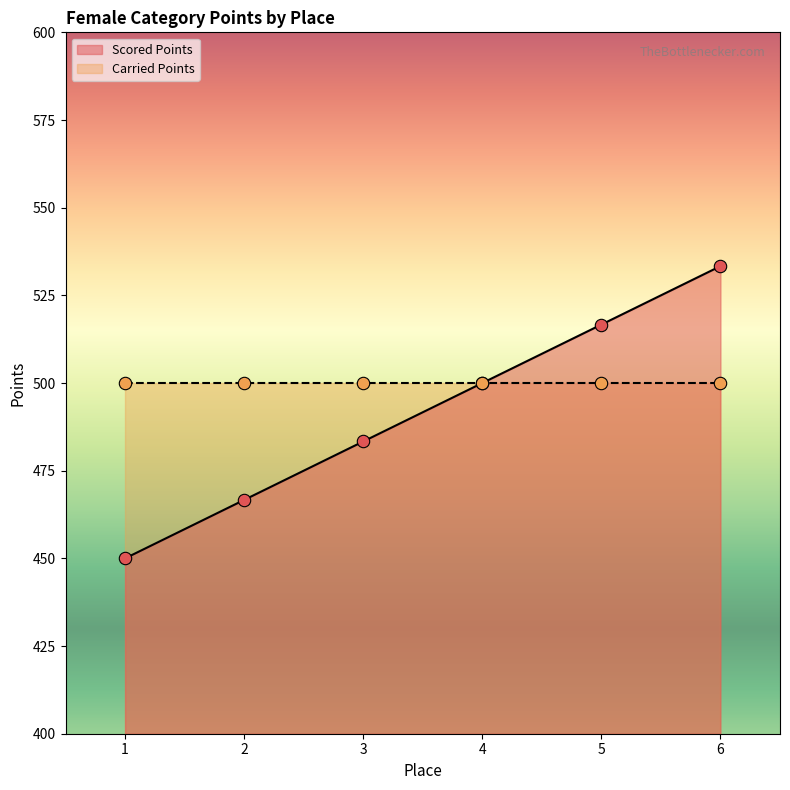

Approximately how many times larger is the value at 6 compared to 5?

1.0